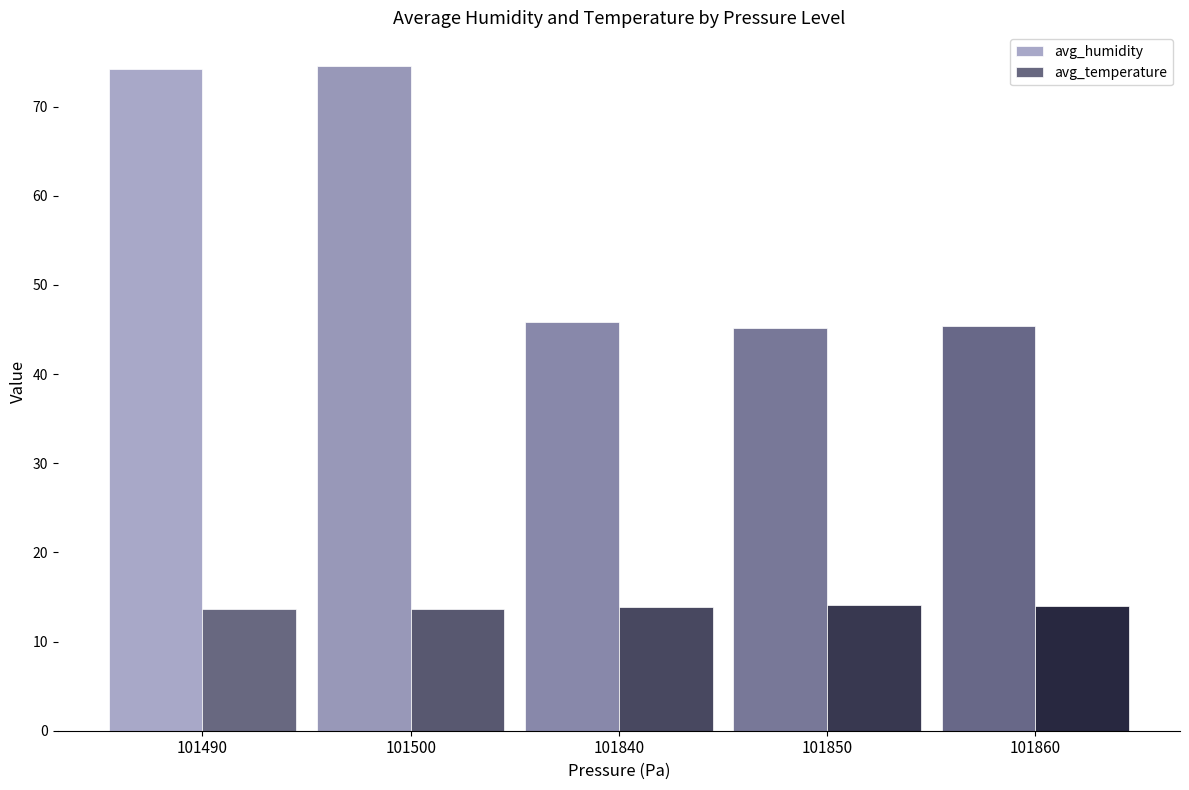

Rank the series by their maximum value, from lowest to highest.

avg_temperature, avg_humidity